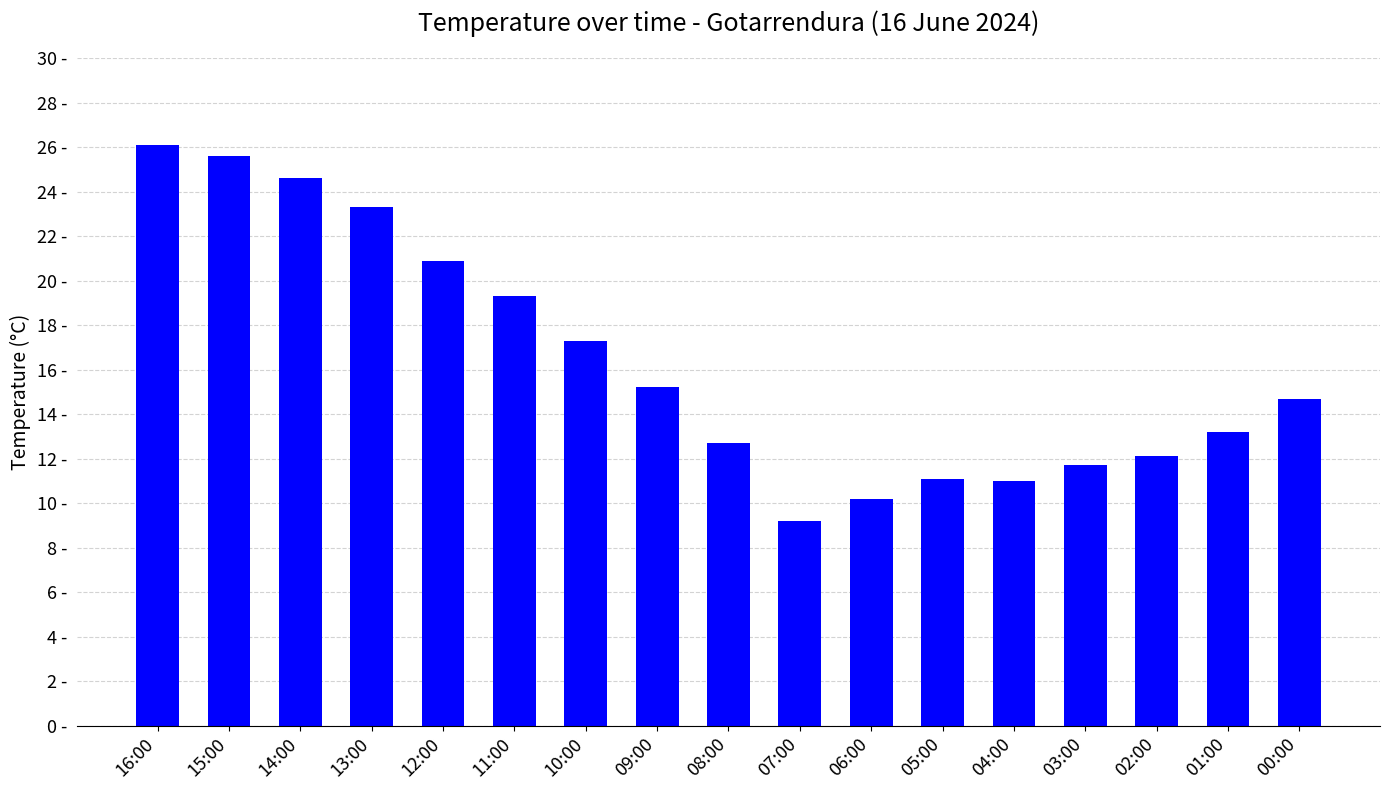

Are the bars grouped side by side (vs. stacked)?

No